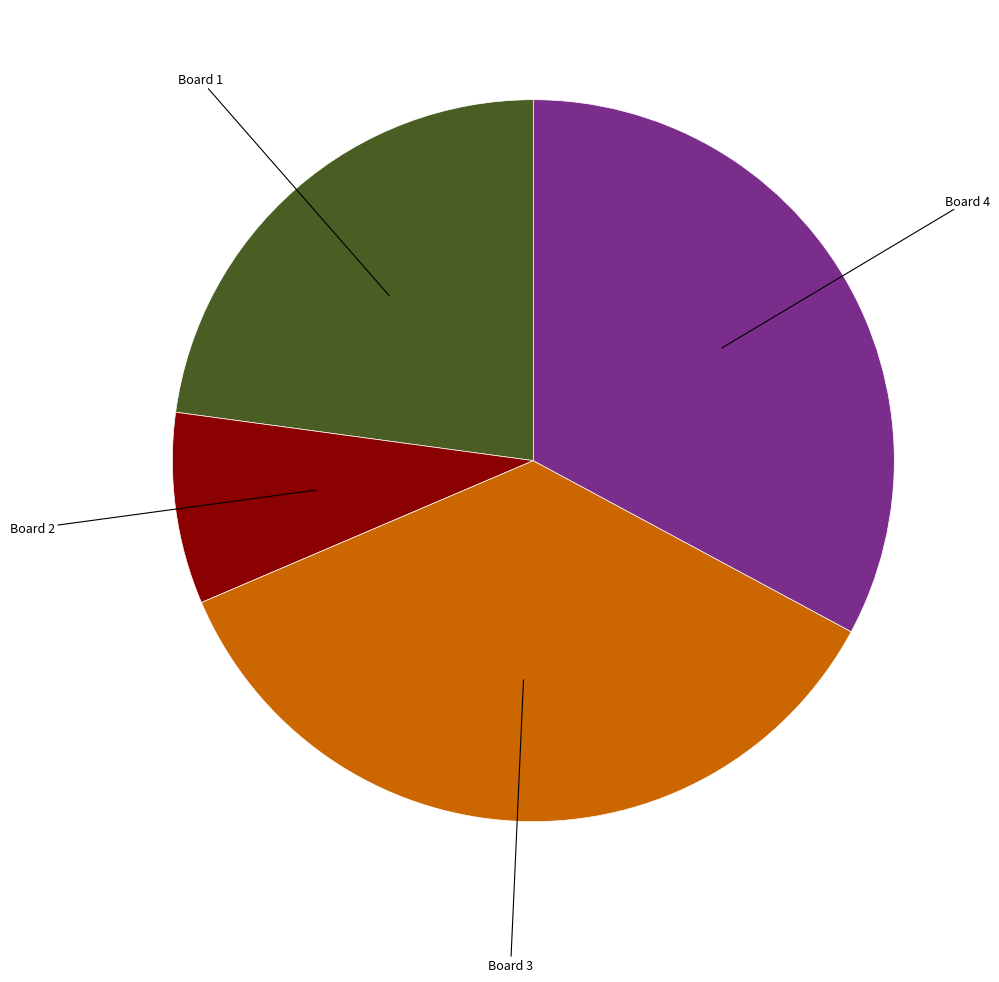

Does any single category account for the majority?

No